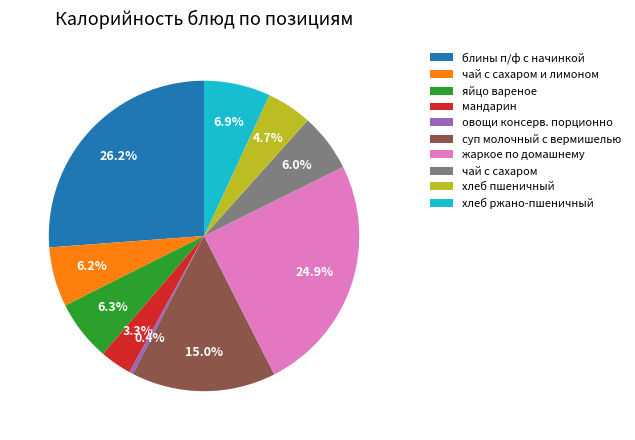

Does жаркое по домашнему represent more than half of the total?

No